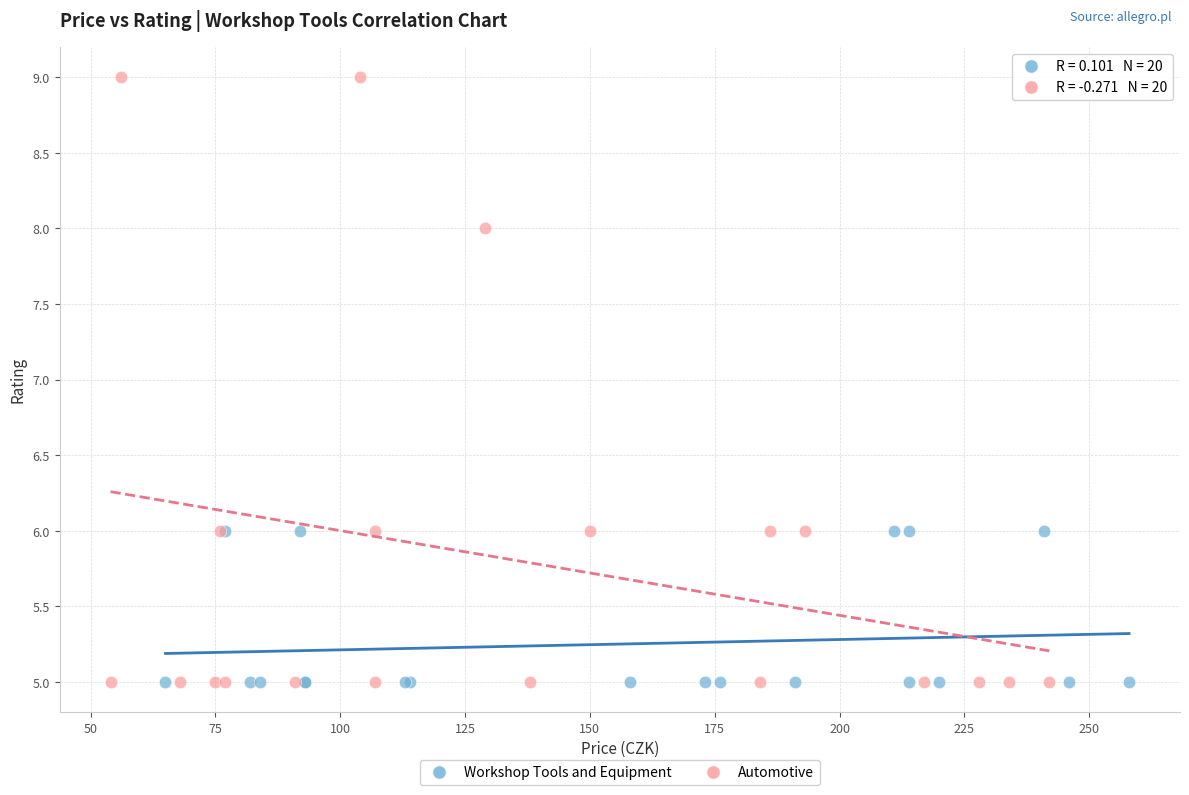

Which series has the widest spread of Y values?

Automotive